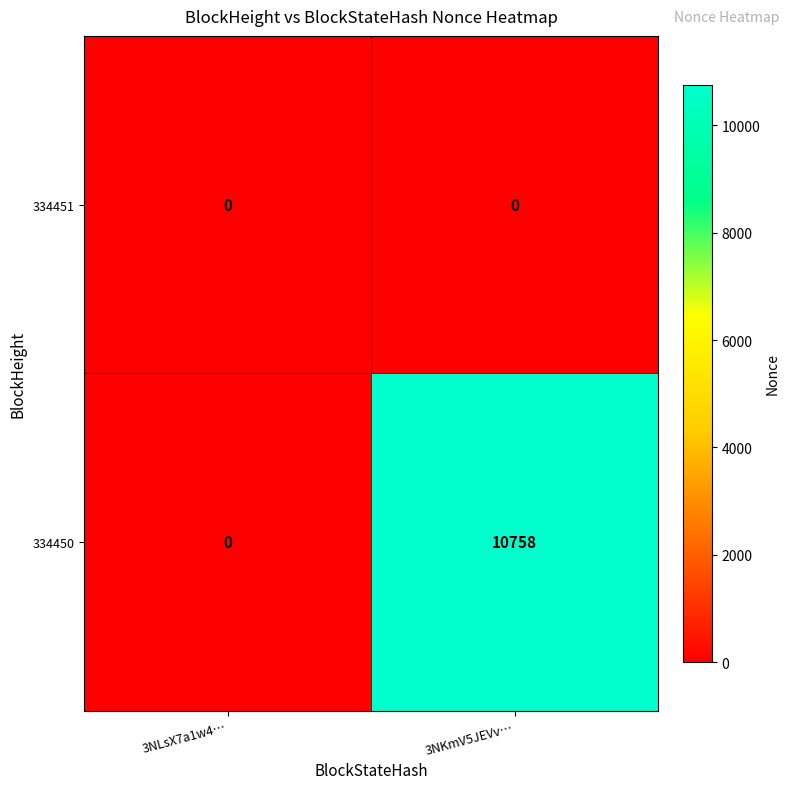

What is the sum of the 334450 values at 3NLsX7a1w4… and 3NKmV5JEVv…?

10758